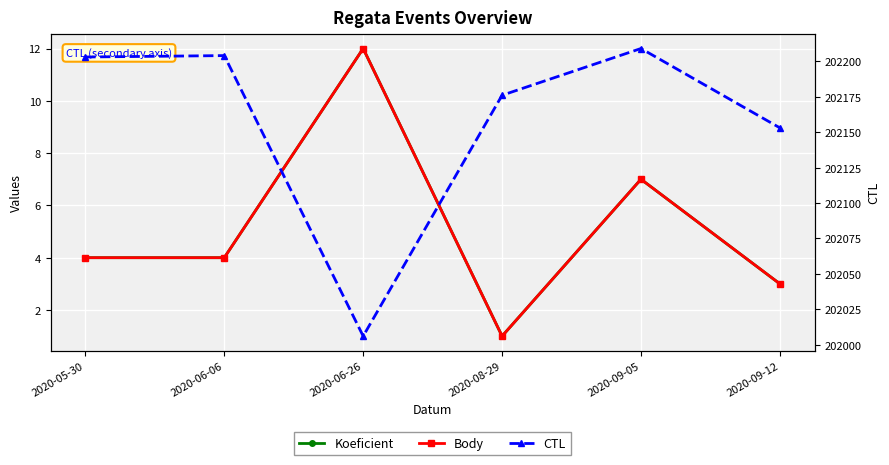

True or false: Koeficient has a value of 1 at 2020-09-12.

False